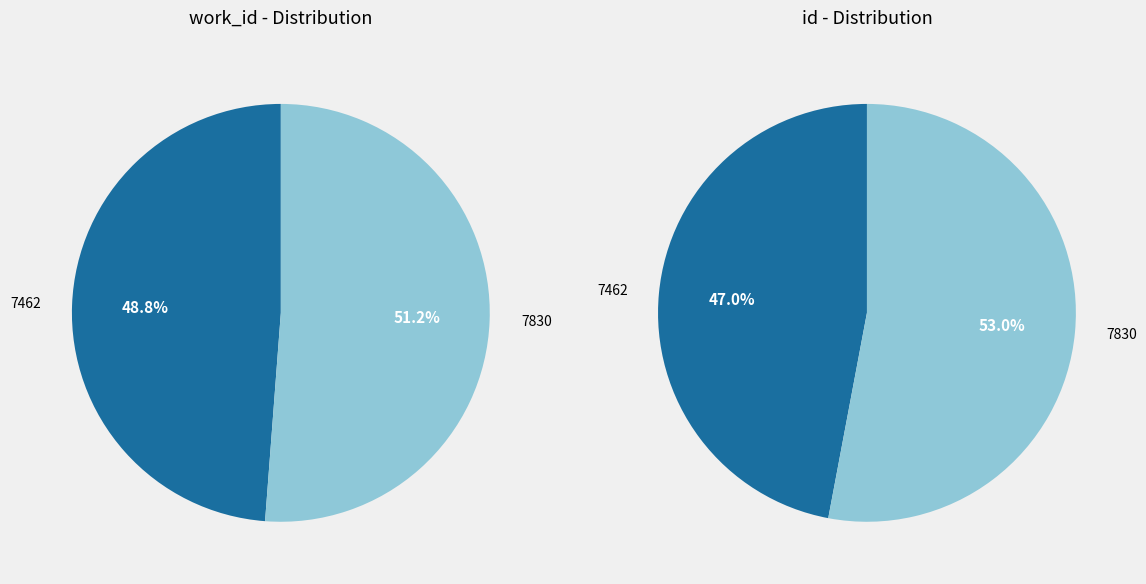

To the nearest percent, what portion does 7462 represent?

47%